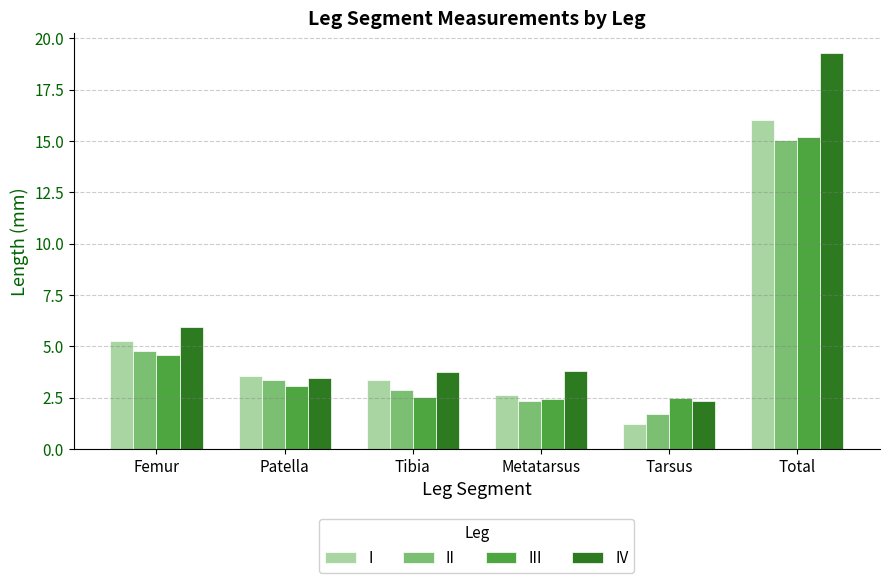

Which series has the largest total across all categories?

IV